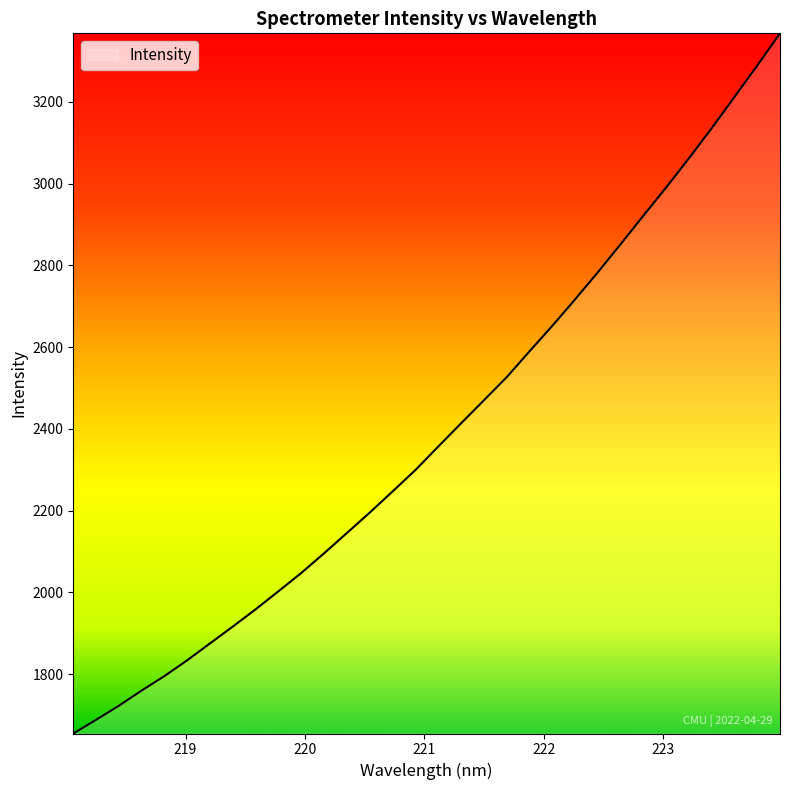

Reading left to right, what are all the values shown in this chart?

1654.7	1688.2	1722.7	1759.9	1795.4	1834.2	1875.5	1916.7	1958.9	2003.1	2047.8	2096.0	2145.6	2195.5	2247.2	2299.4	2356.8	2413.5	2469.9	2526.4	2589.5	2651.9	2716.6	2783.0	2851.6	2921.5	2990.4	3061.8	3135.4	3211.9	3288.6	3367.7